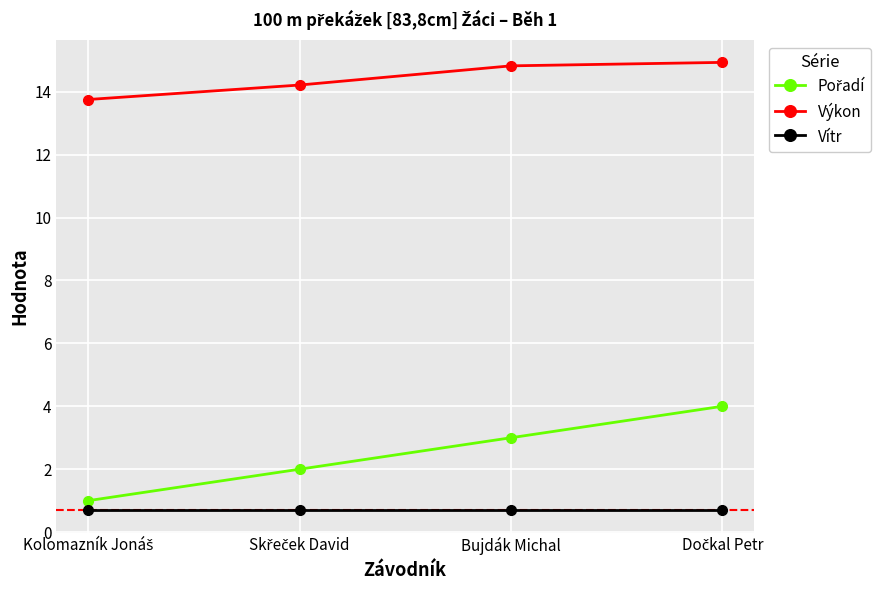

What is the difference between the maximum and second lowest values in the Výkon series?

0.7